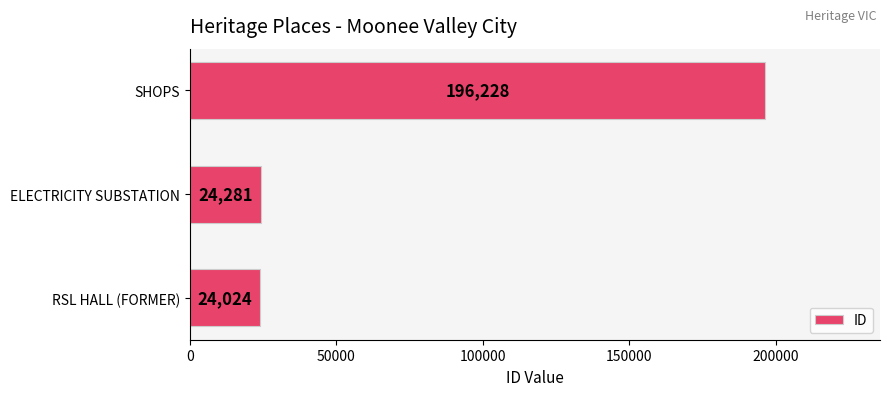

What is the change in value from RSL HALL (FORMER) to SHOPS?

+172204